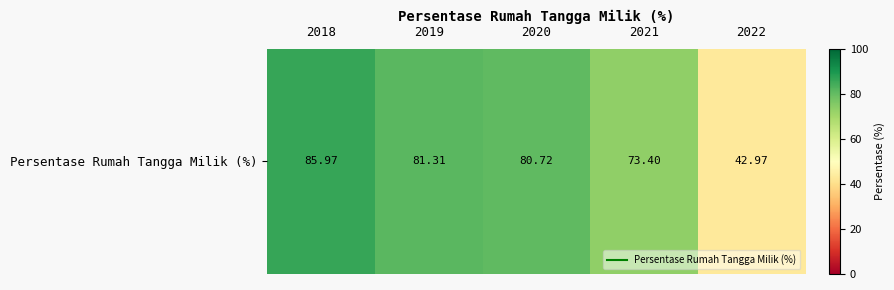

What is the average value?

72.9